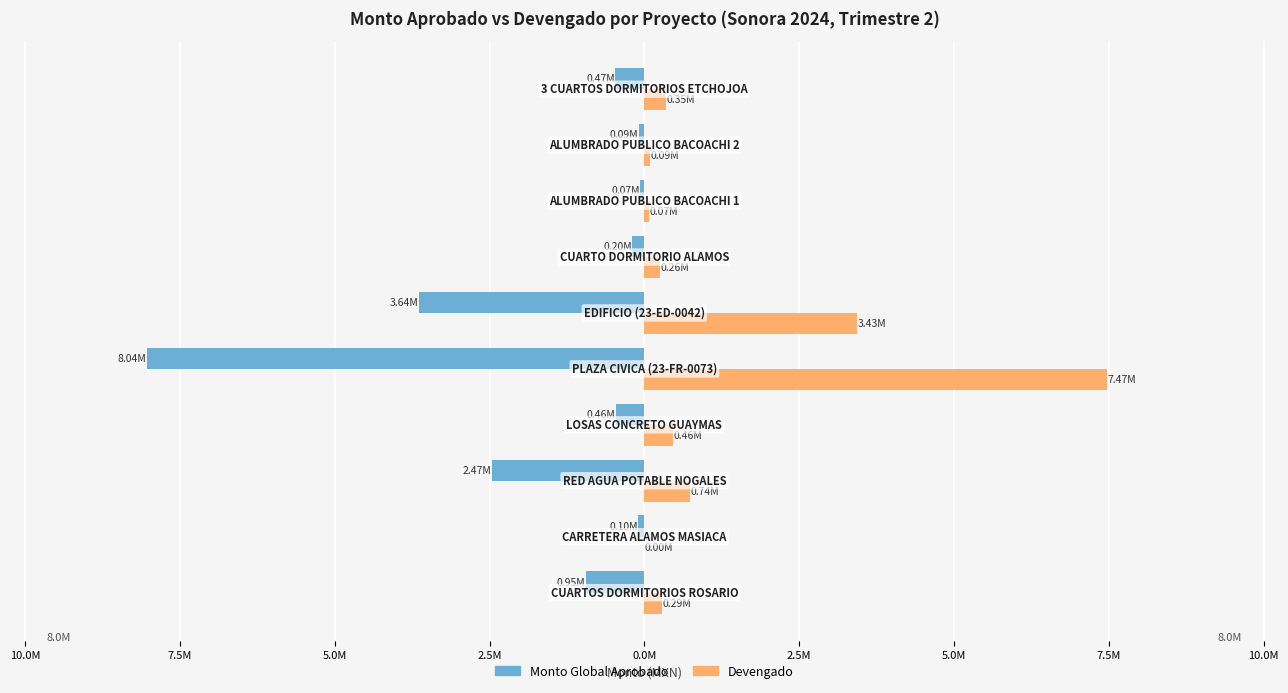

Which series has the widest spread of values?

Monto Global Aprobado